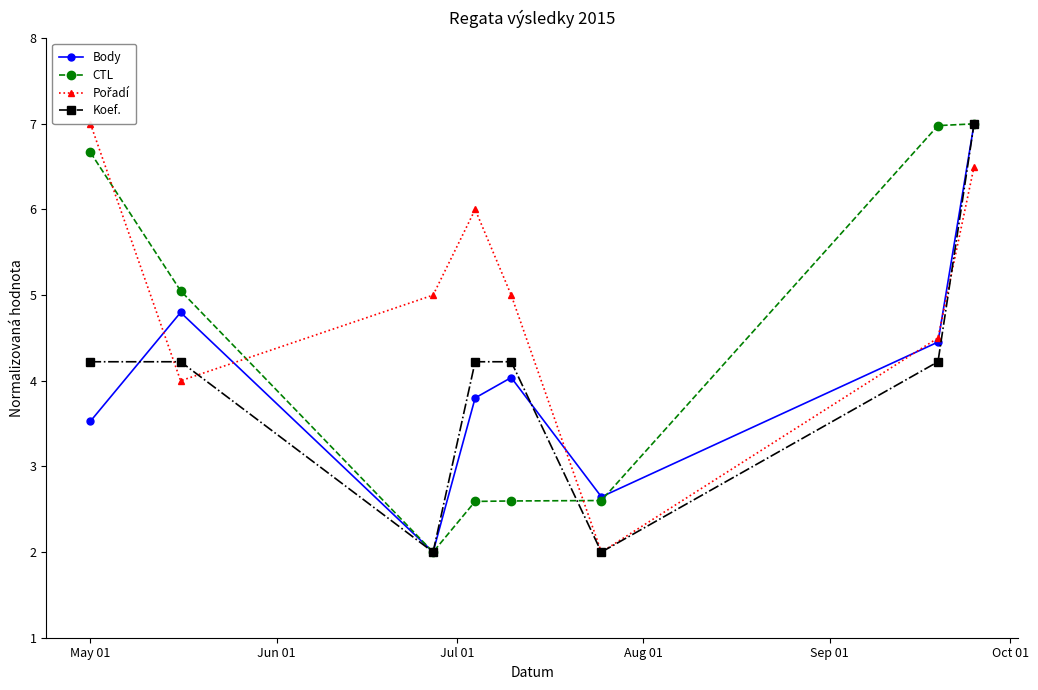

What is the value of the Body point at the 6th from the left?

2.6